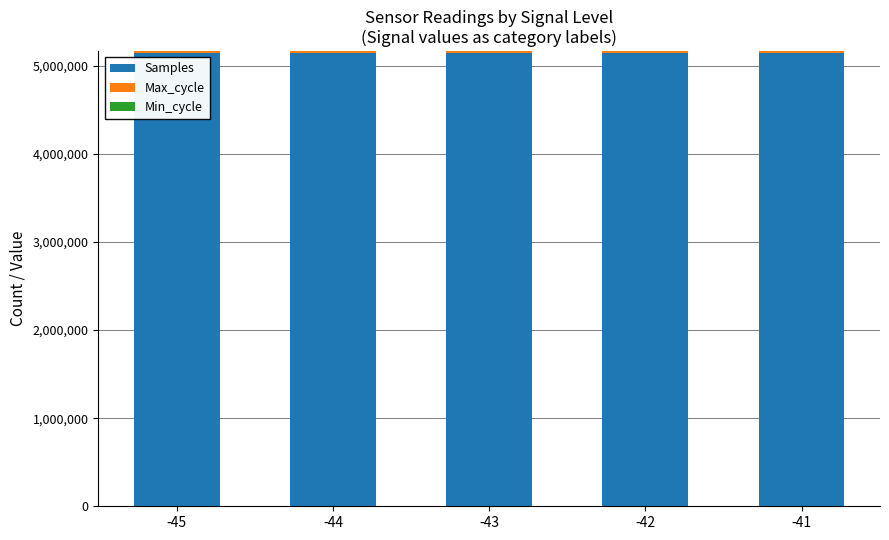

What is the maximum value for Samples?

5145238